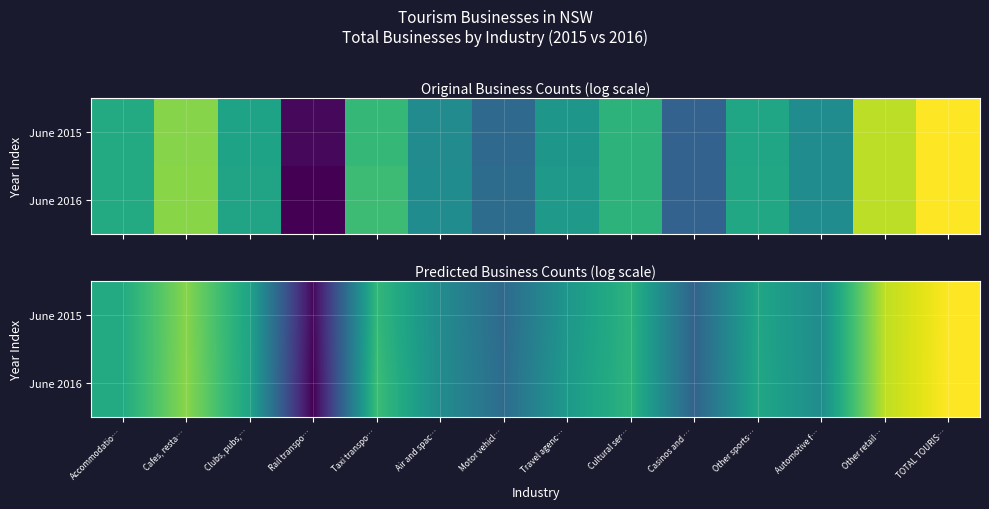

How many distinct data groups are displayed?

2